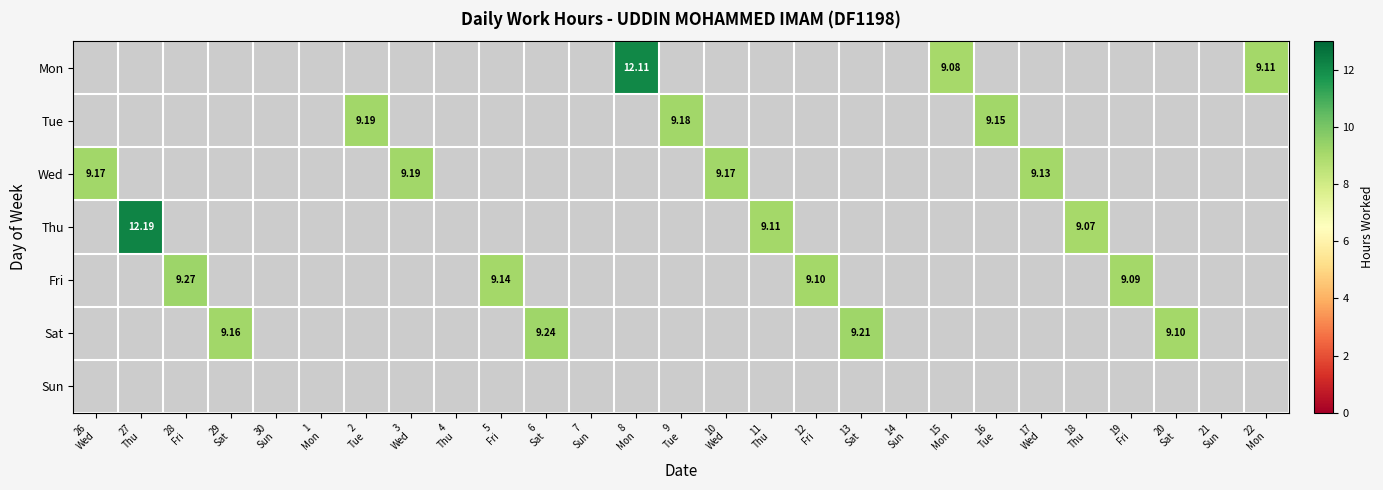

What is the minimum value shown in the chart?

9.1